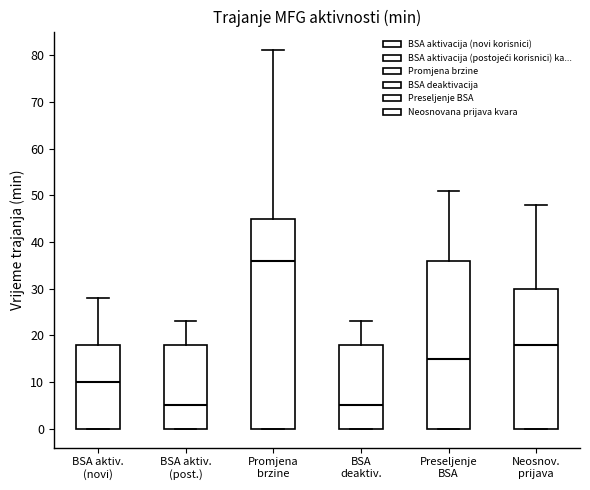

Which box is the tallest, from its lower edge to its upper edge?

Promjena brzine